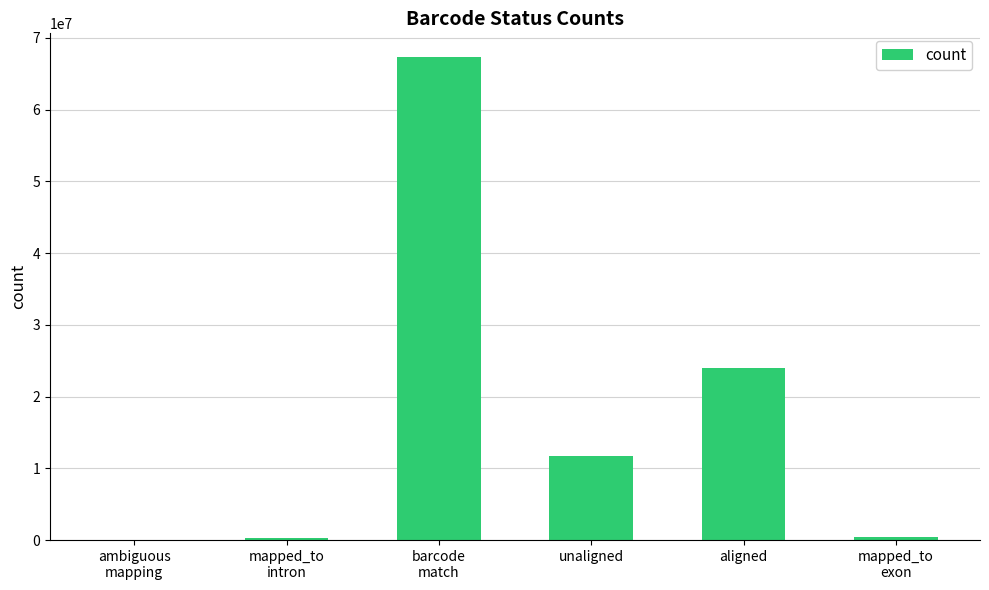

What is the greatest value displayed?

67279352